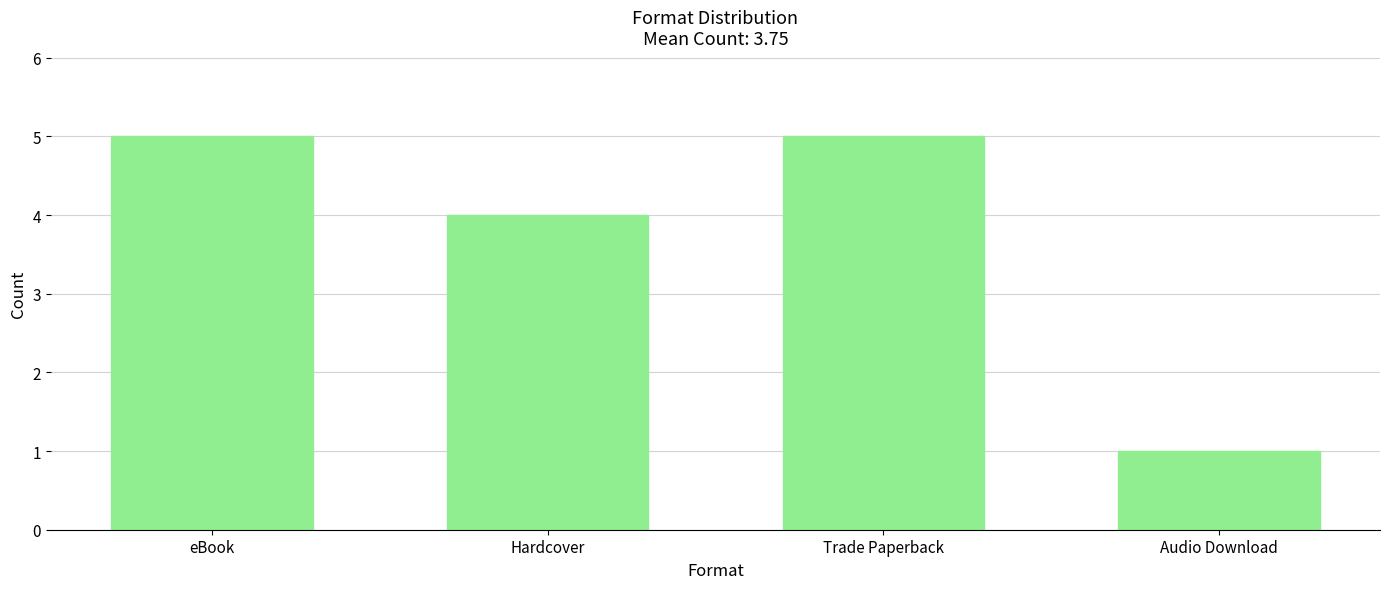

Are the bars grouped side by side (vs. stacked)?

No